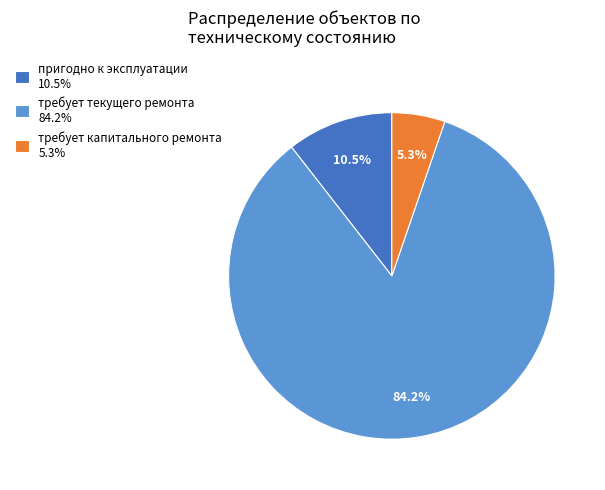

What is the total percentage of требует капитального ремонта 5.3% and требует текущего ремонта 84.2%?

89.5%